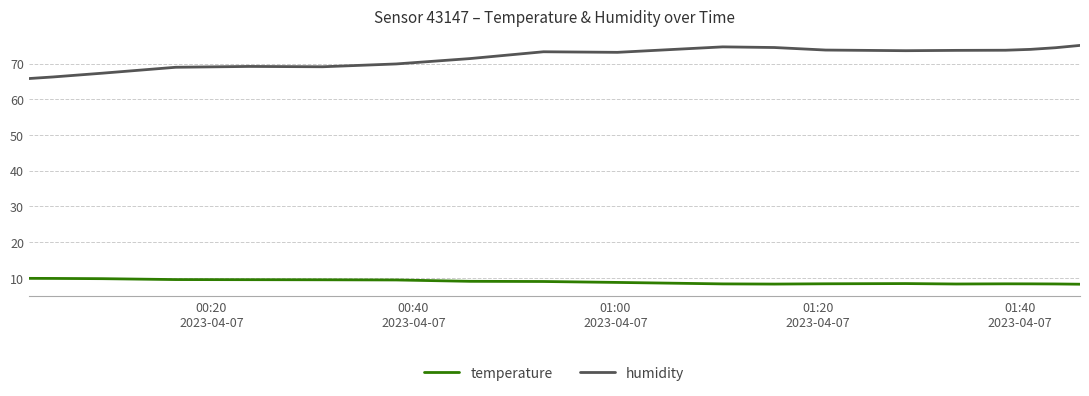

What is the difference between the maximum and minimum values in the humidity series?

9.3